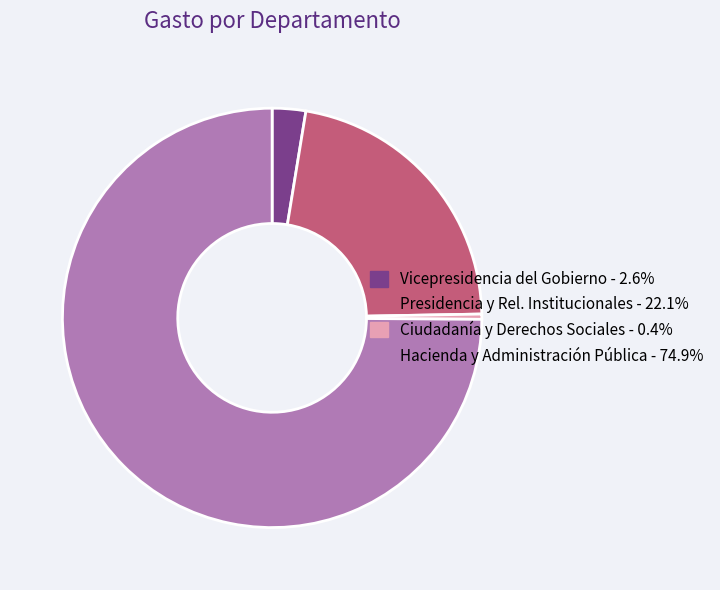

How many slices are in this pie chart?

4